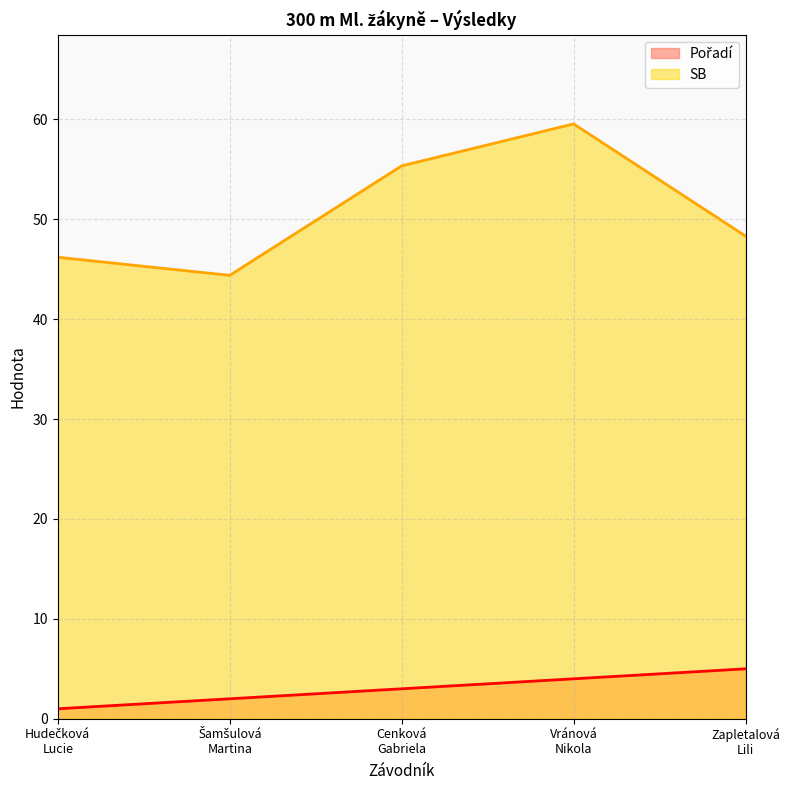

True or false: Pořadí has a value of 1.4 at Šamšulová
Martina.

False